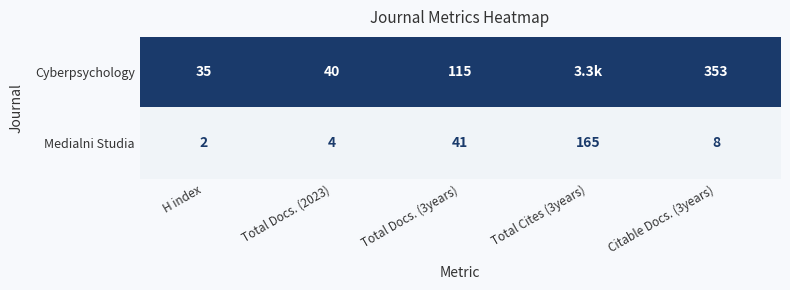

Rank the categories by Medialni Studia value from lowest to highest.

H index, Total Docs. (2023), Citable Docs. (3years), Total Docs. (3years), Total Cites (3years)